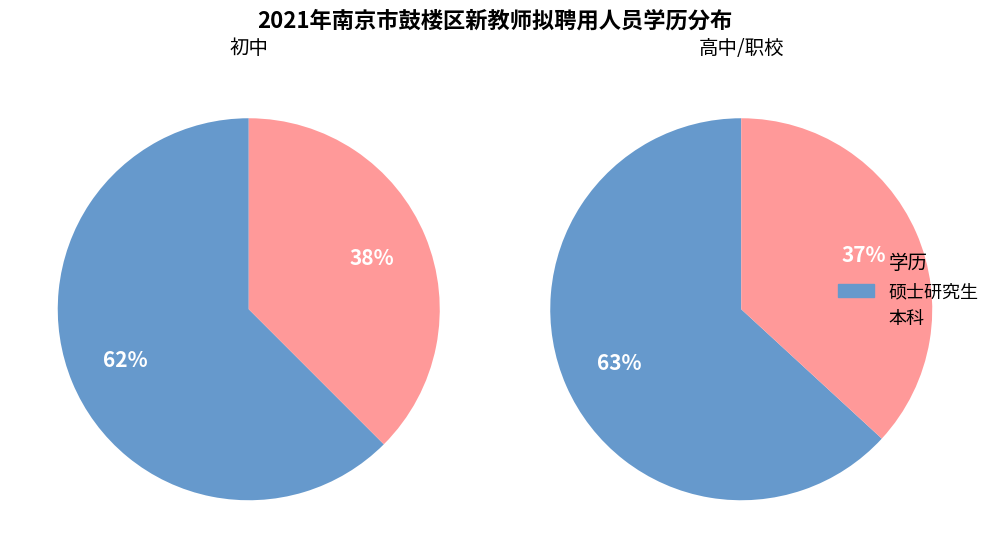

The 硕士研究生 slice represents 70% of the pie. True or false?

False